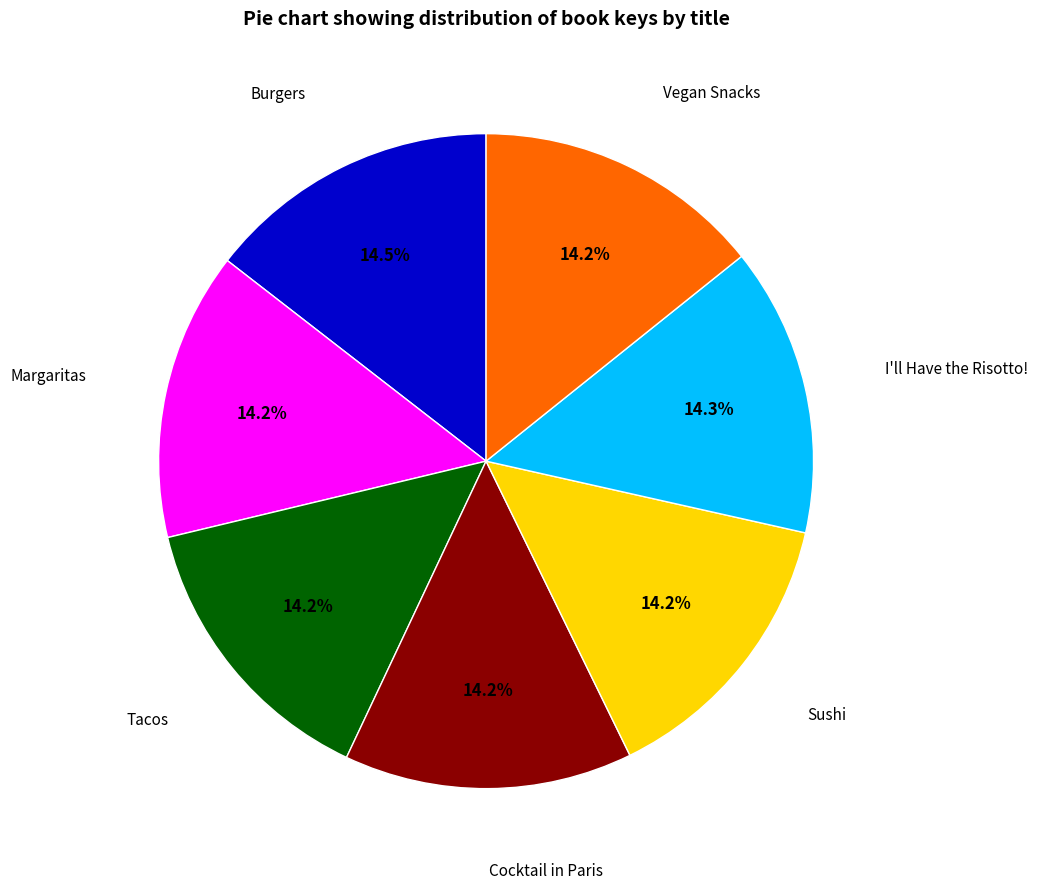

How many slices are in this pie chart?

7